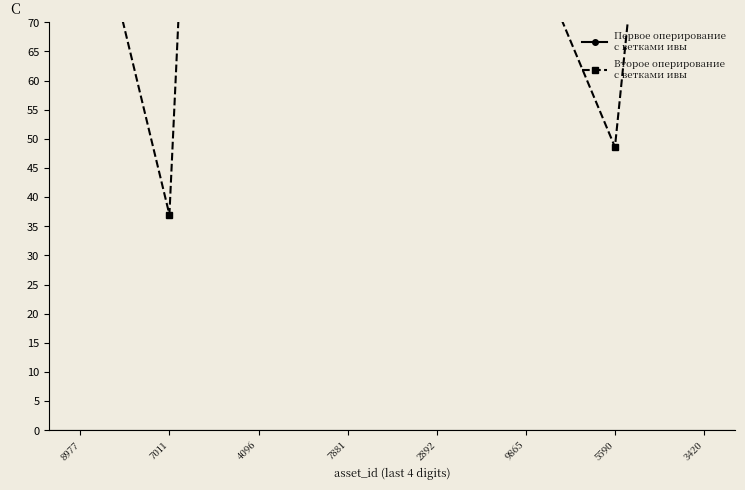

Which series has the widest spread of values?

Первое оперирование
с ветками ивы